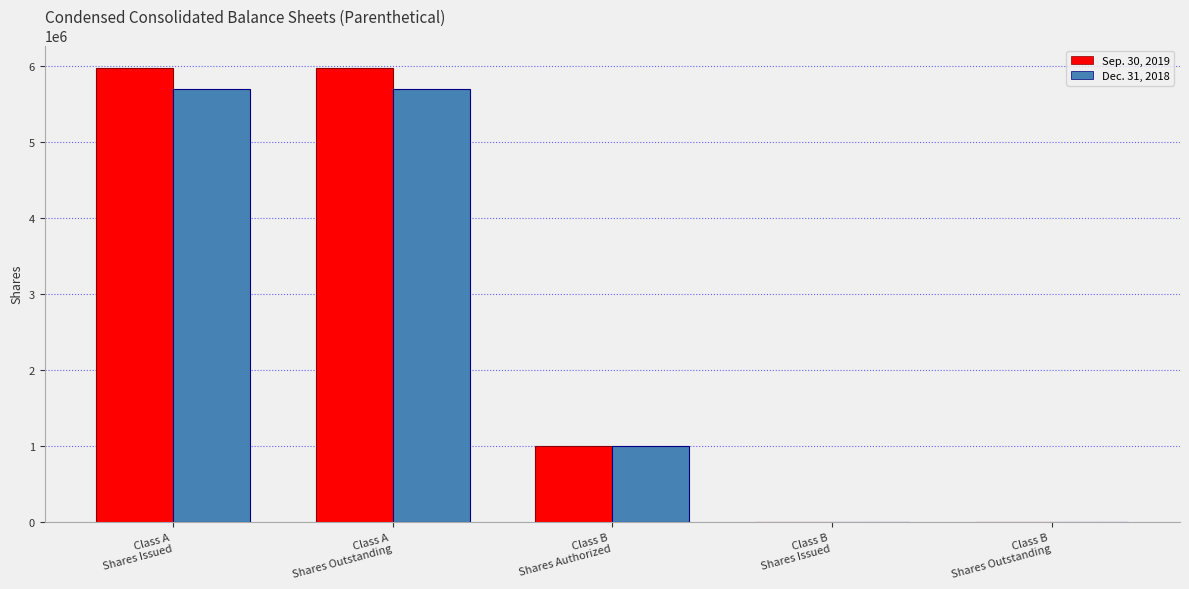

What is the sum of all Dec. 31, 2018 values?

12402216